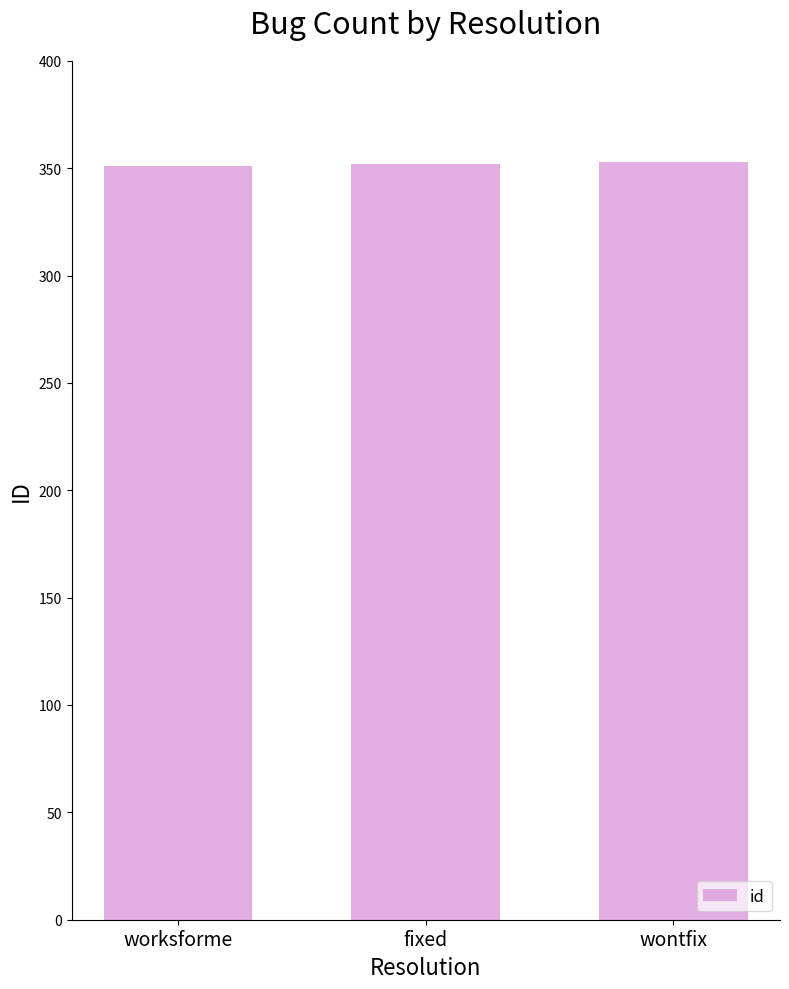

What is the sum of all values?

1056